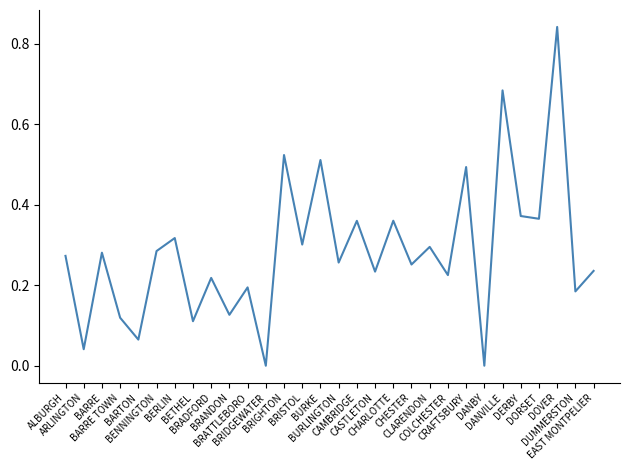

Does the chart have visible grid lines?

No